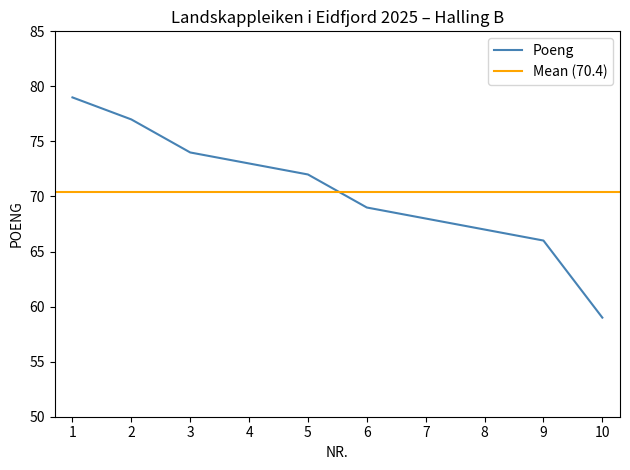

The value at 10 is 59. True or false?

True